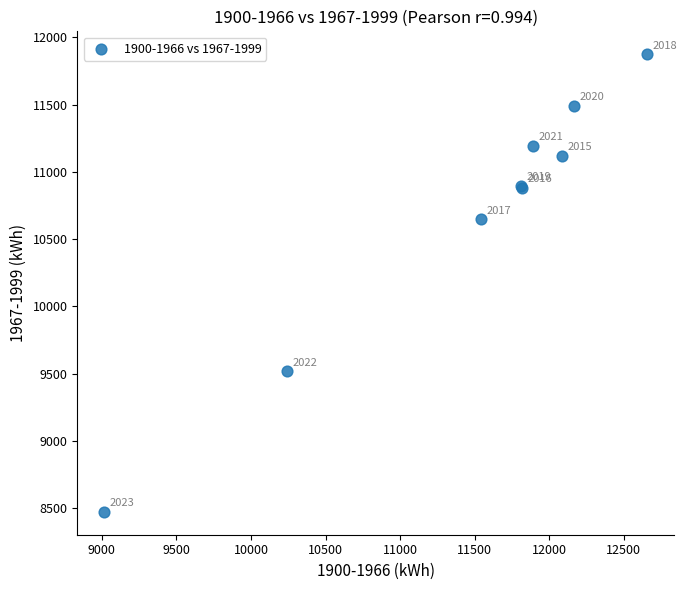

What Y value in the scatter plot is closest to 10174?

10649